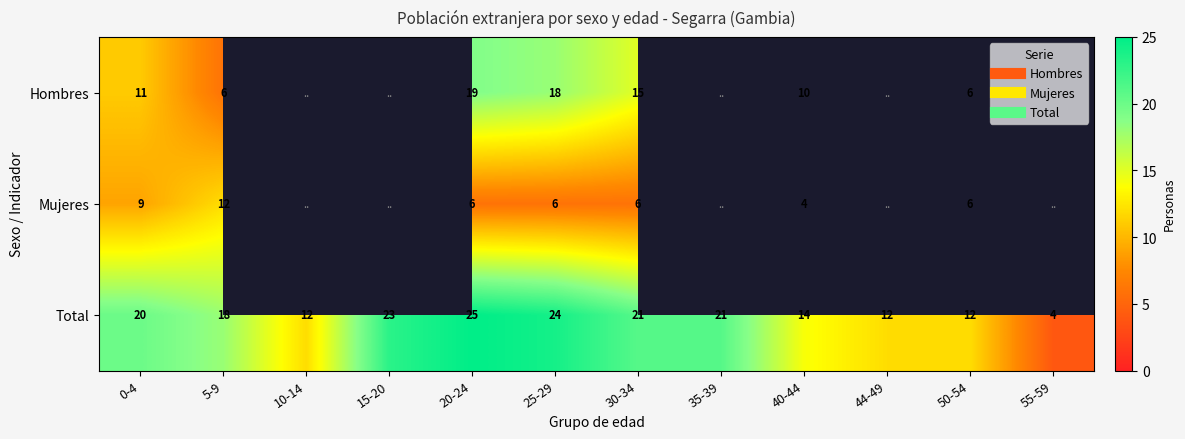

Which series changed the most between 20-24 and 40-44?

Total